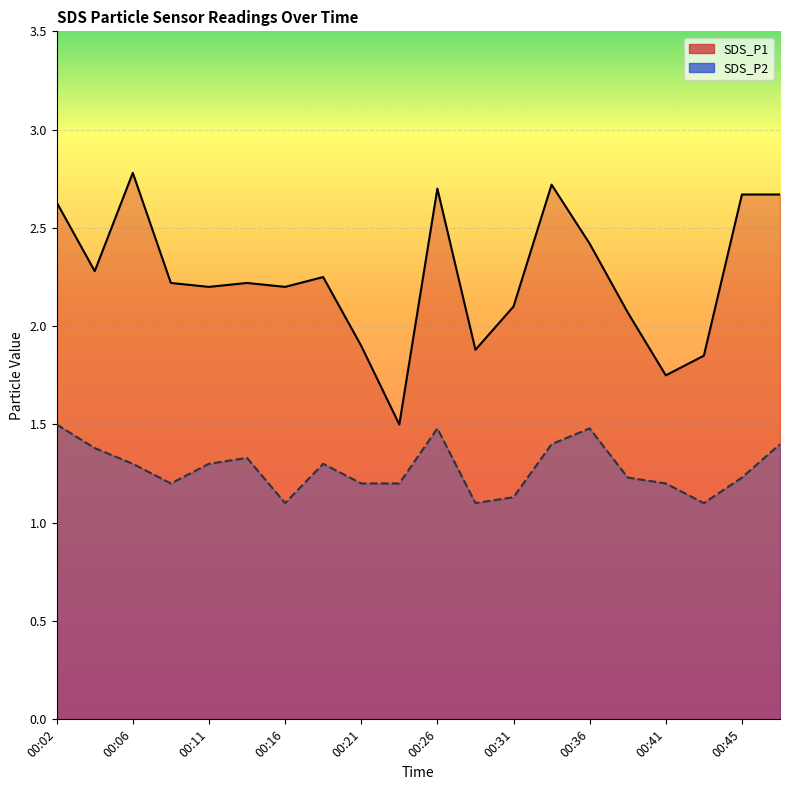

True or false: SDS_P2 and SDS_P1 intersect in this chart.

False